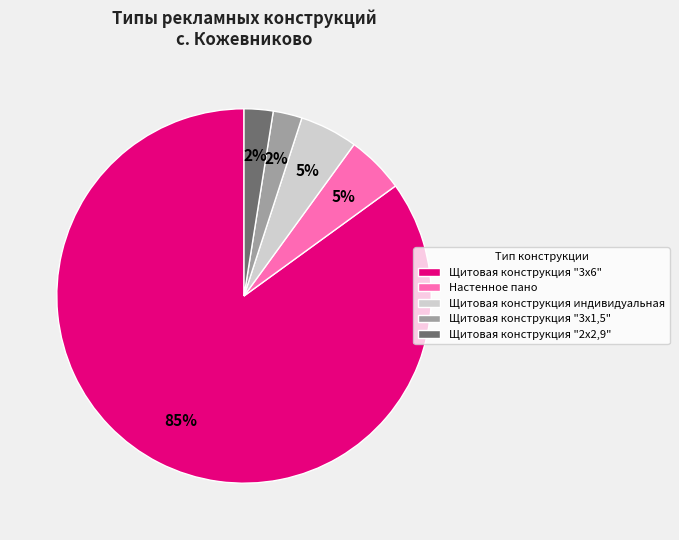

Do Щитовая конструкция "3х6" and Щитовая конструкция "2х2,9" together represent more than half of the pie?

Yes